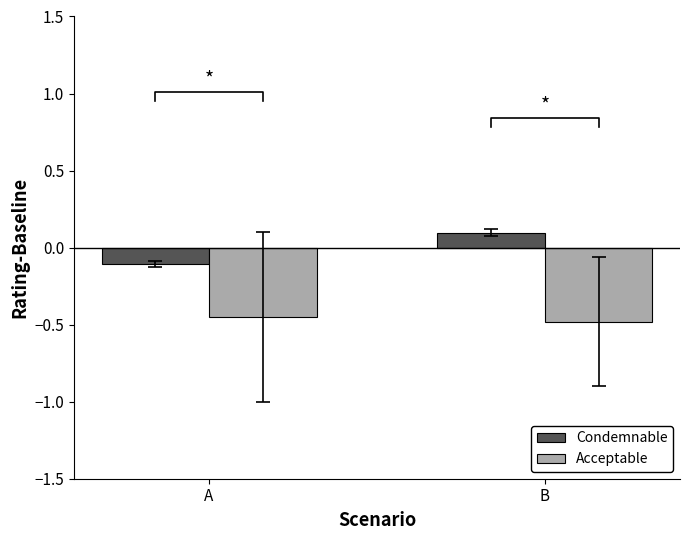

At which category does the chart reach its peak across all series?

B